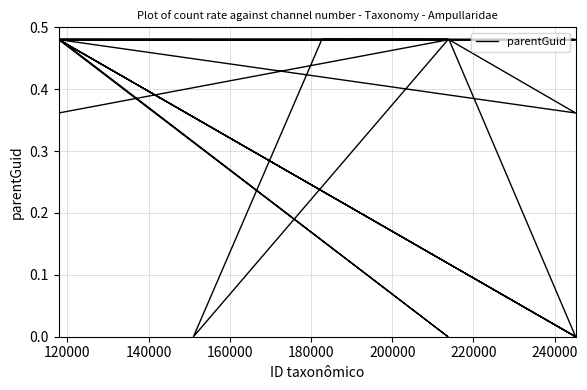

What is the average value?

0.4